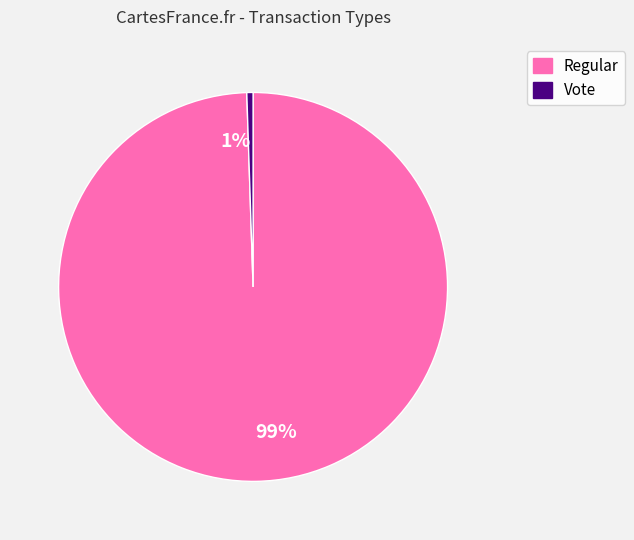

To the nearest percent, what is the average slice percentage?

50%